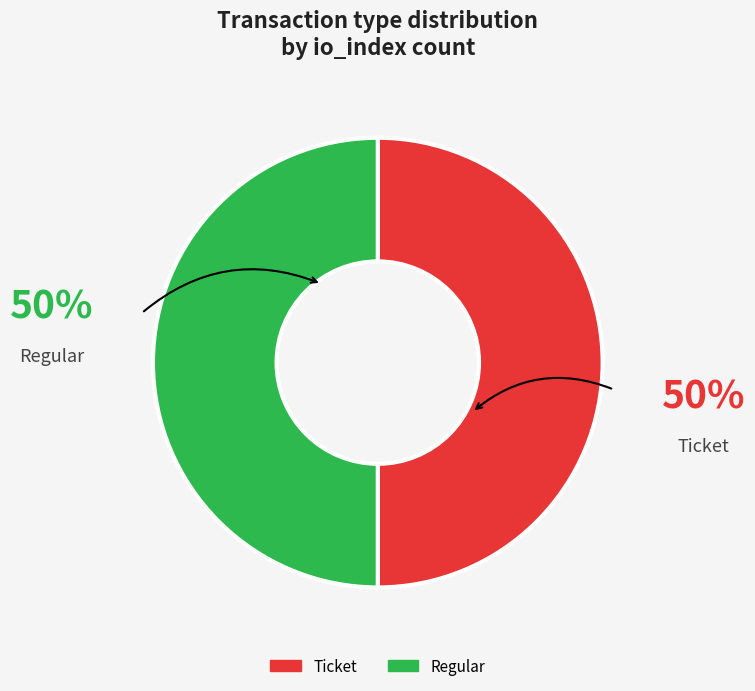

To the nearest percent, what is the combined percentage of Regular and Ticket?

100%